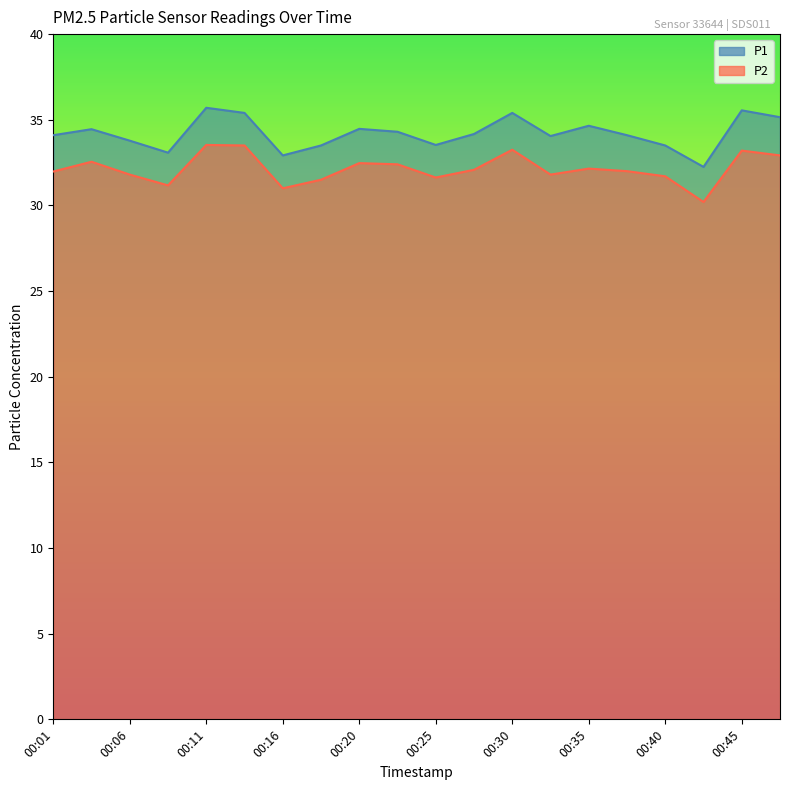

Which category has the highest value in the P1 series?

00:11